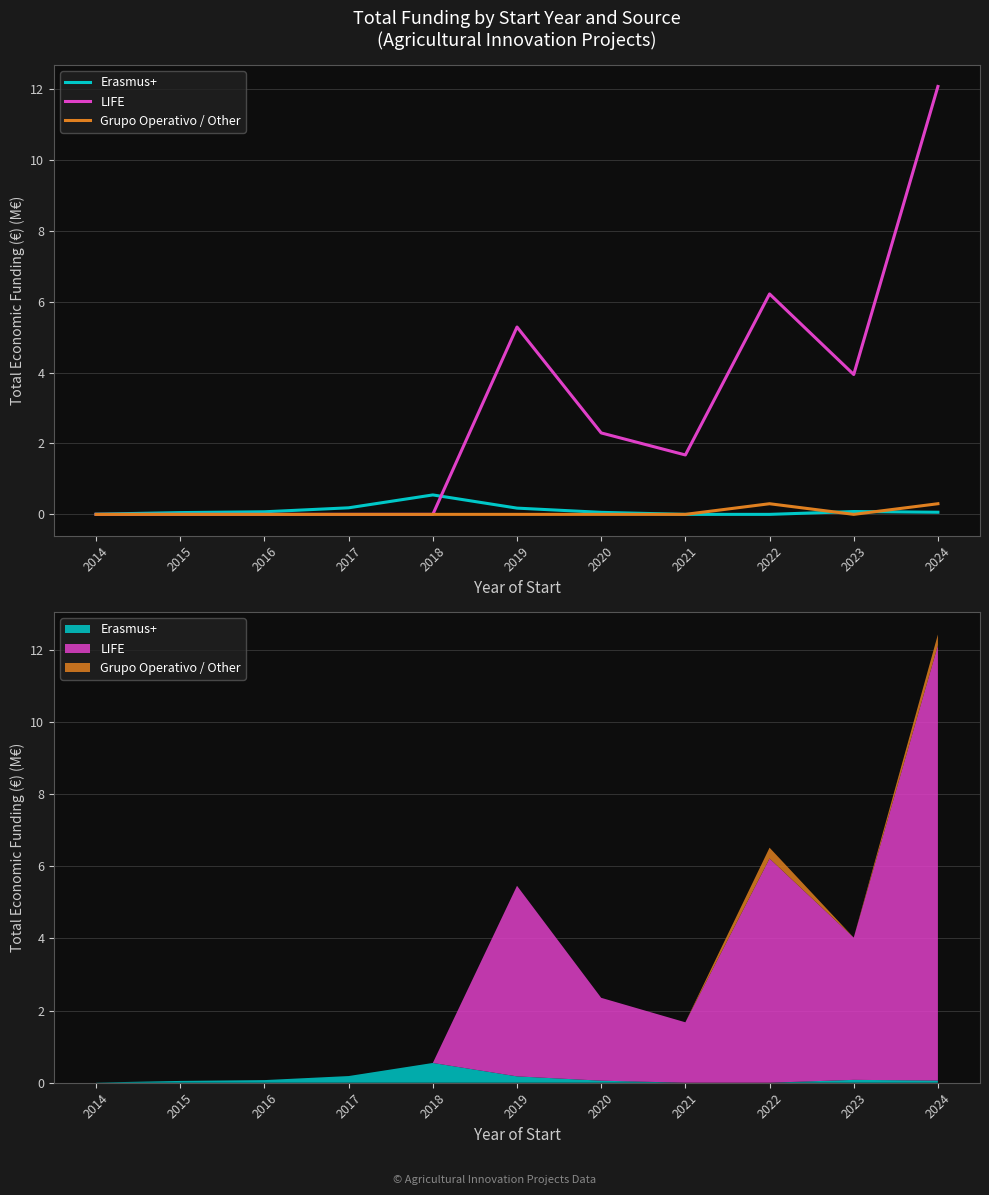

Where is the first local minimum for LIFE?

2021